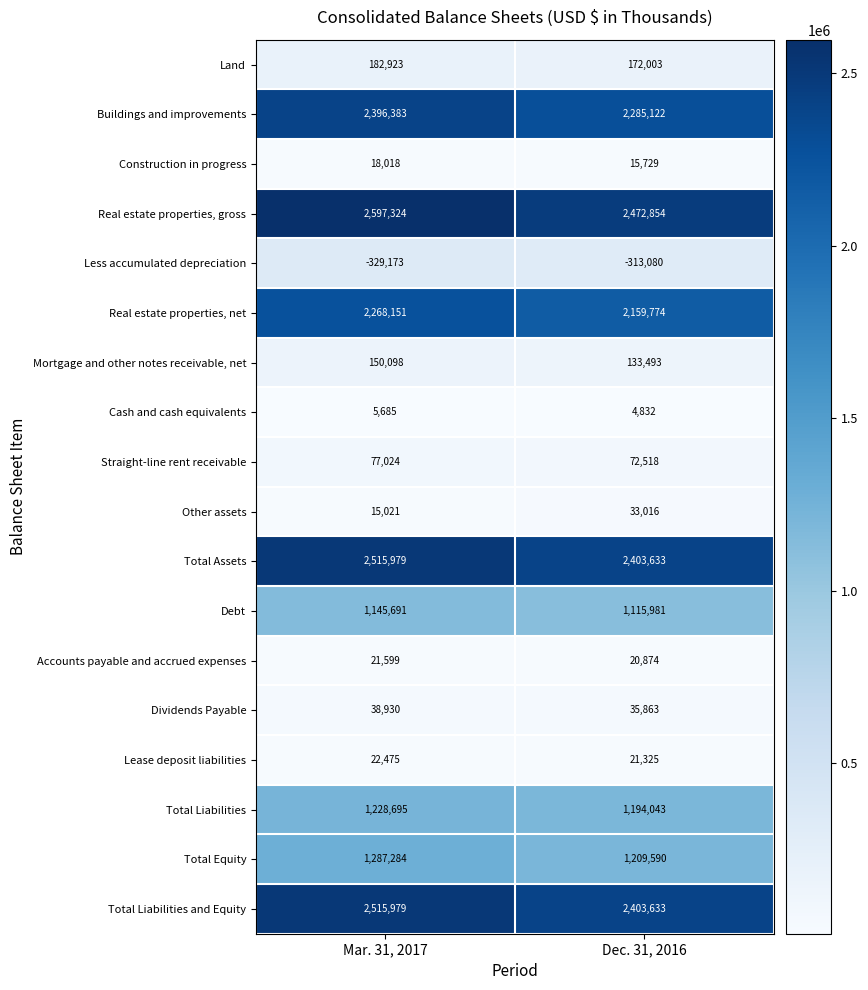

True or false: Buildings and improvements has a value of 2396383 at Mar. 31, 2017.

True